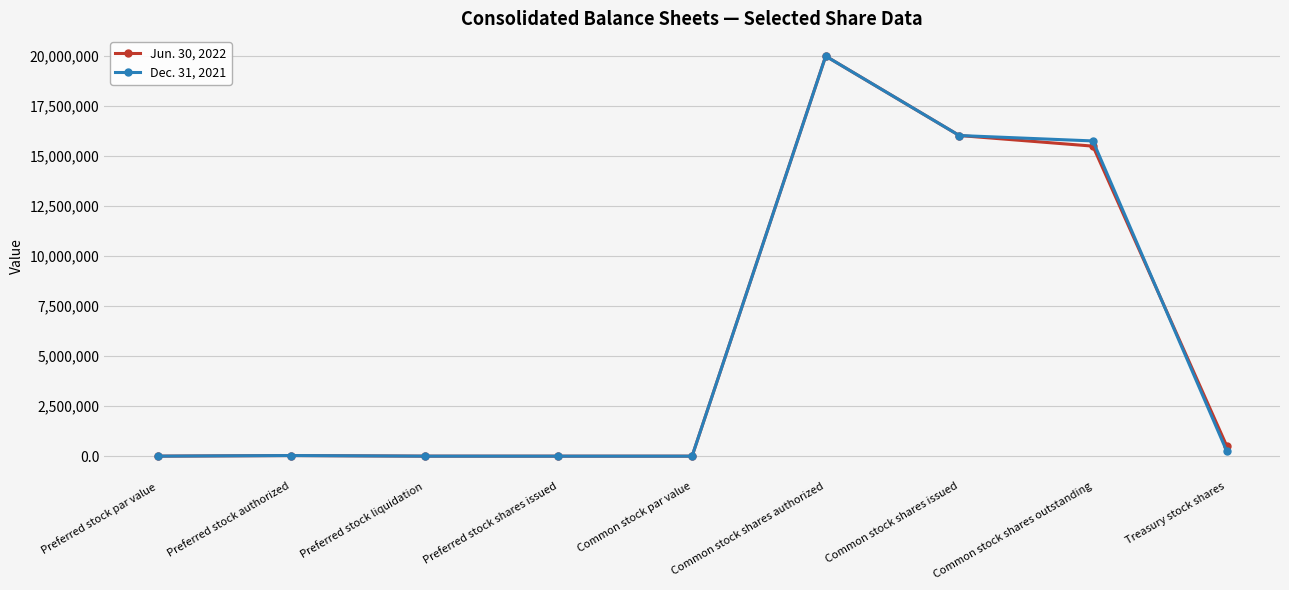

What is the sum of all Dec. 31, 2021 values?

52092345